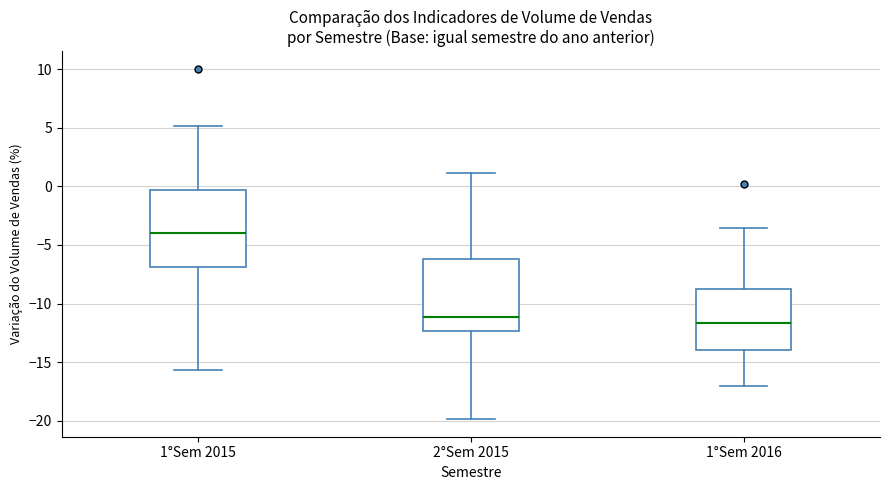

Which box has the highest median line?

1°Sem 2015